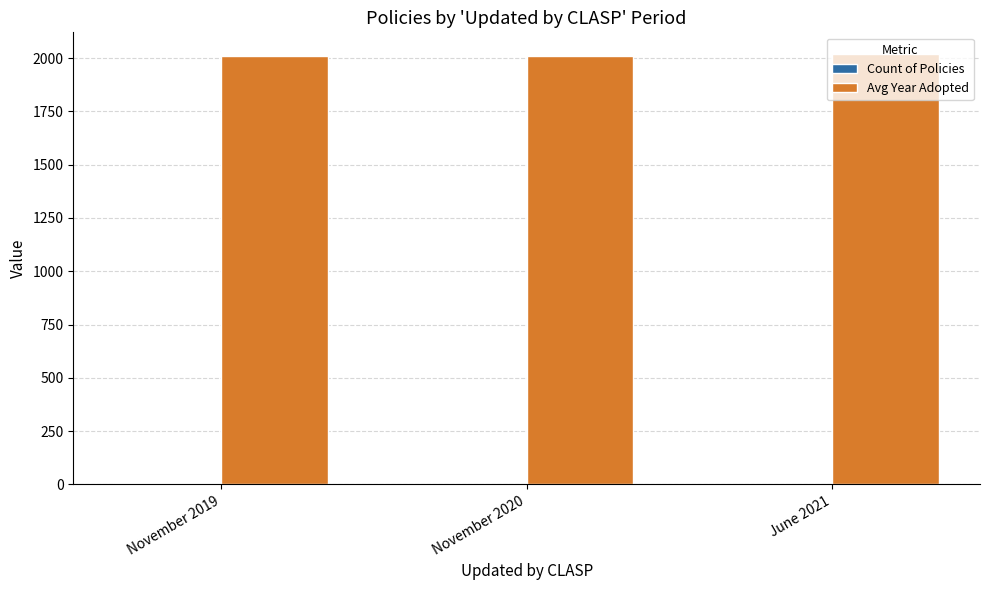

Which series has the largest total across all categories?

Avg Year Adopted